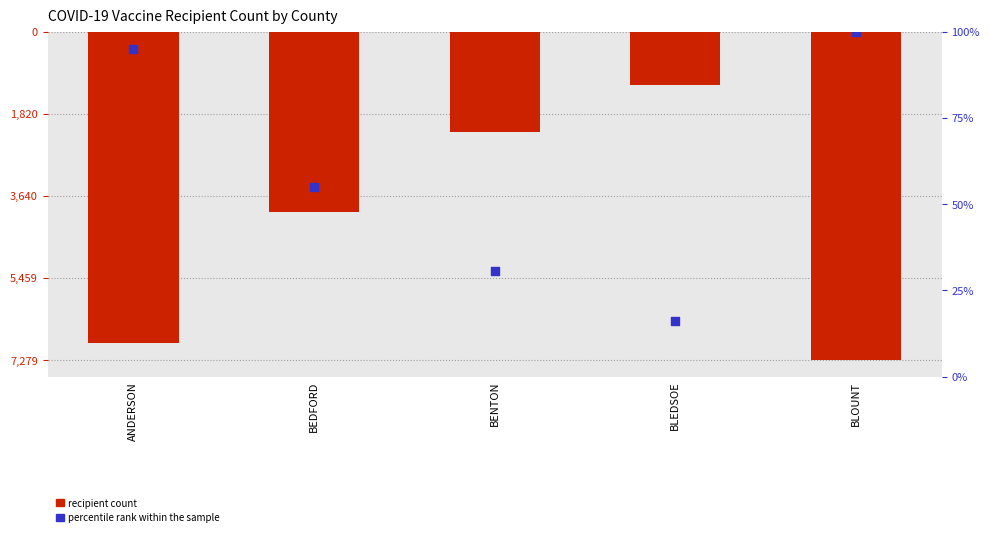

Which series reaches the minimum Y coordinate?

recipient count